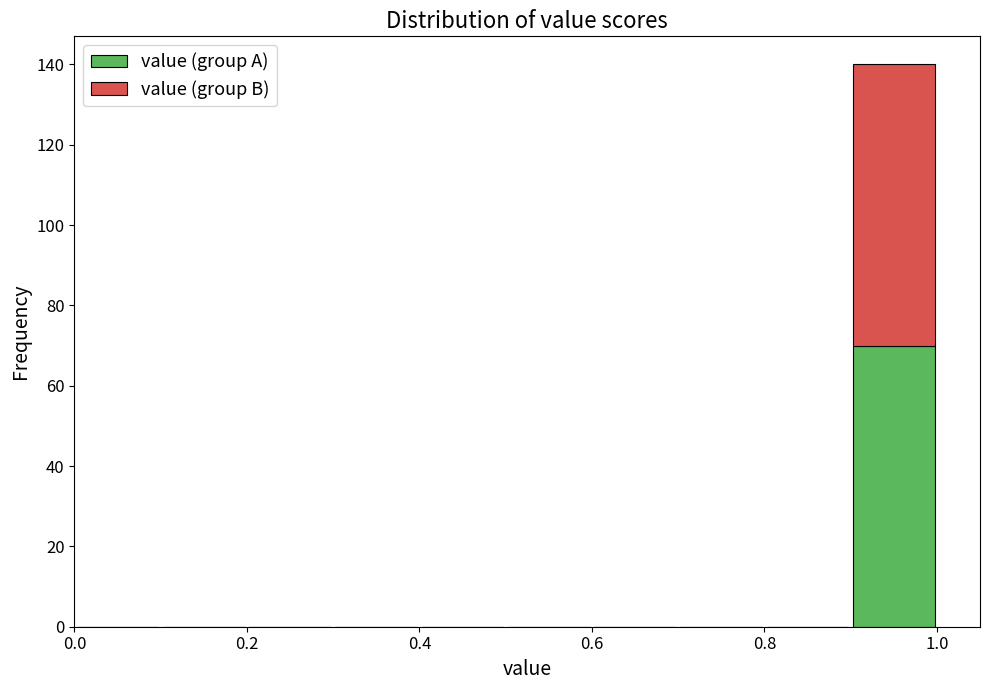

What is the total height of the stacked bar covering 0.9 to 1.0 on the x-axis? The values are not printed on the chart, so give them approximately, as read against the axis.

140